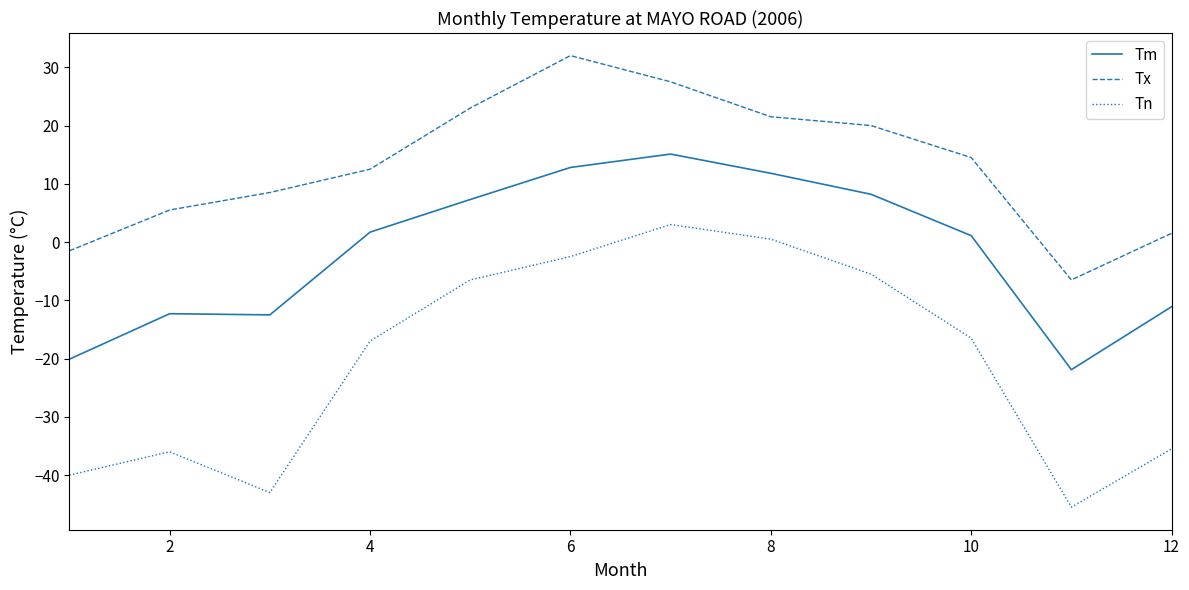

True or false: Tn and Tx cross at least once.

False